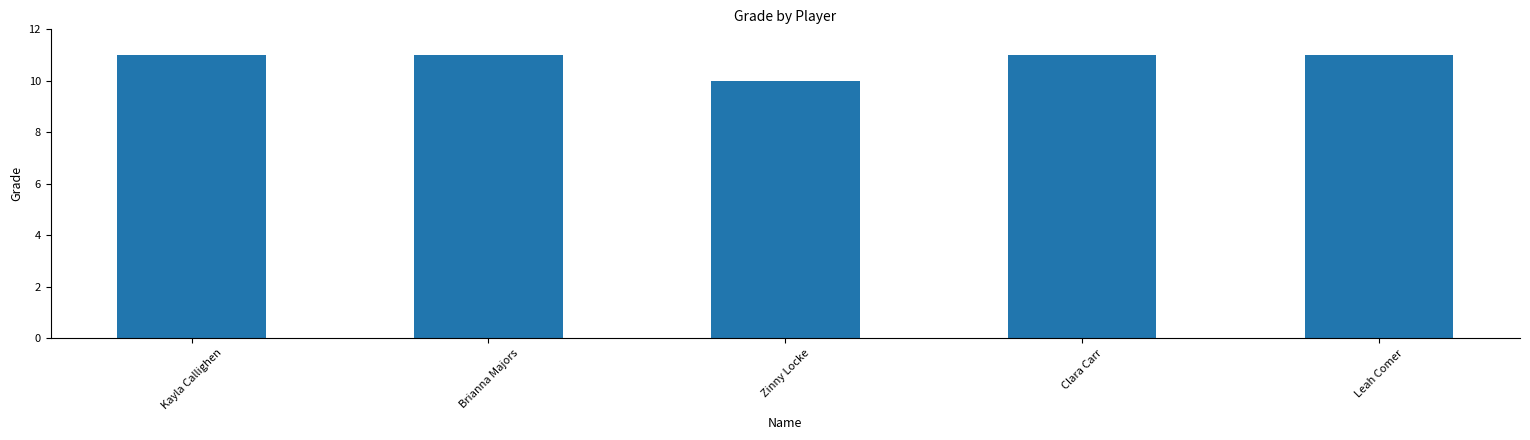

What is the ratio of the value at Zinny Locke to the value at Leah Comer?

0.9